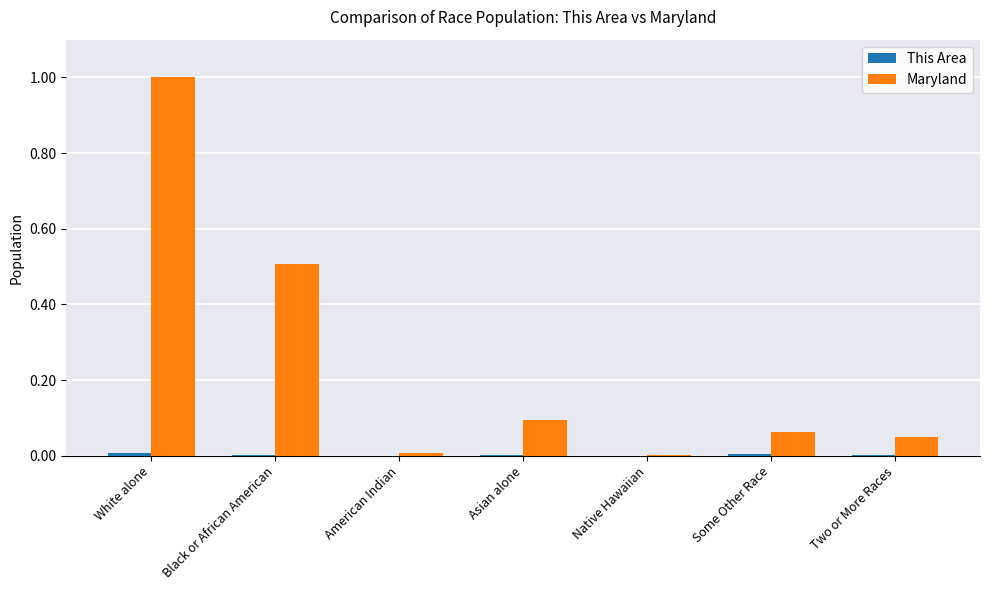

Which series changed the most between White alone and American Indian?

Maryland